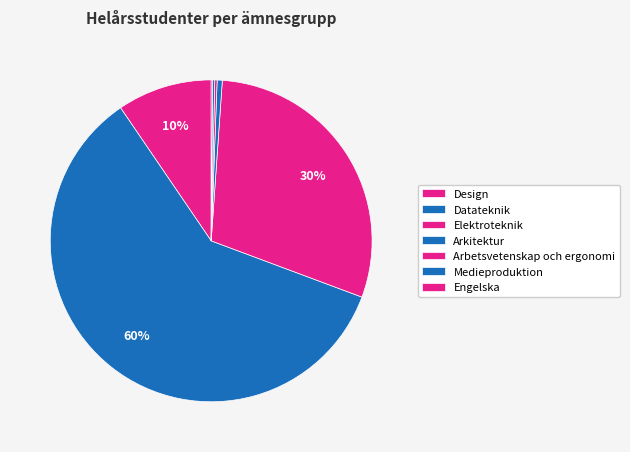

Is it true that Engelska is 0% of the pie?

True